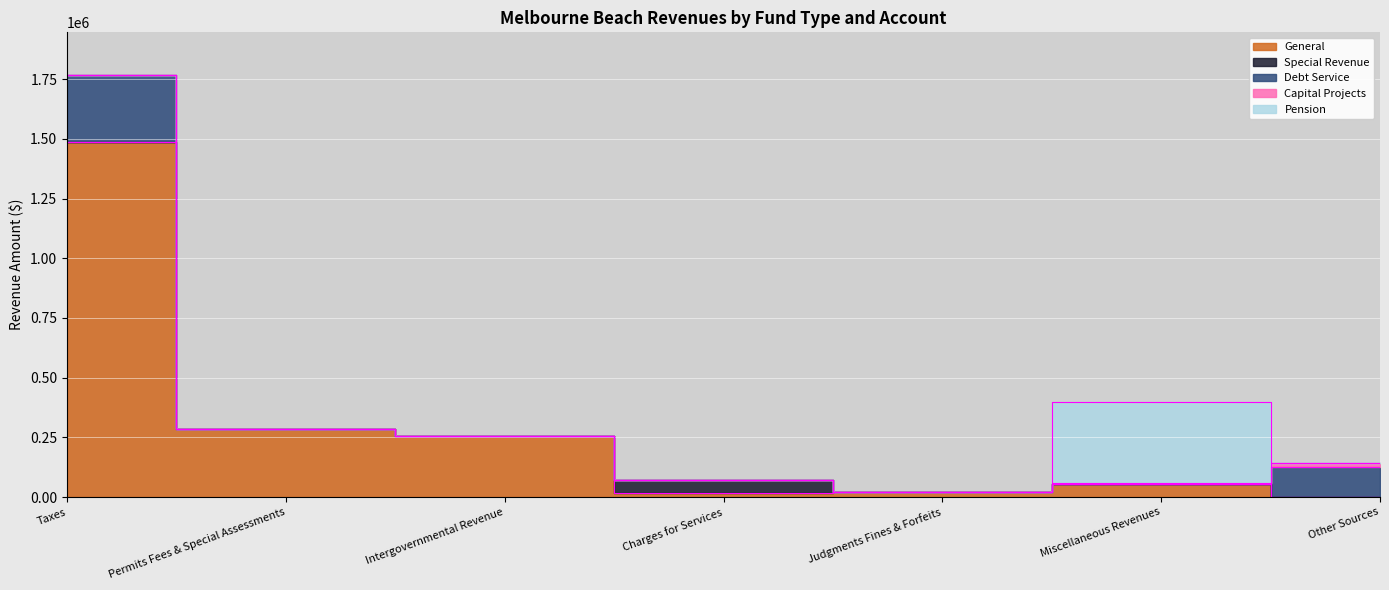

True or false: Capital Projects and General intersect in this chart.

True